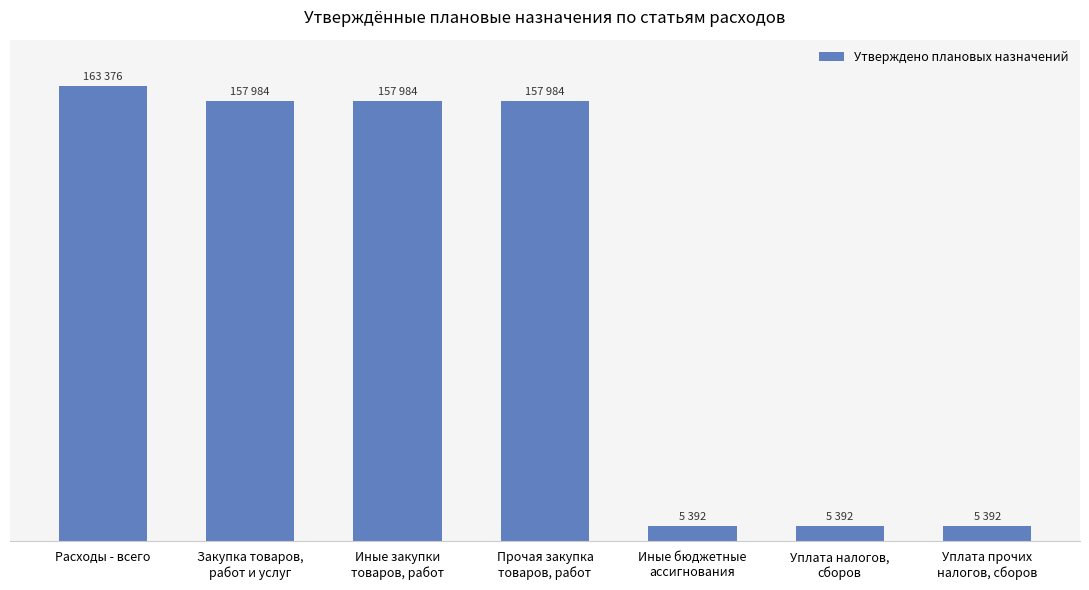

What is the greatest value displayed?

163376.3